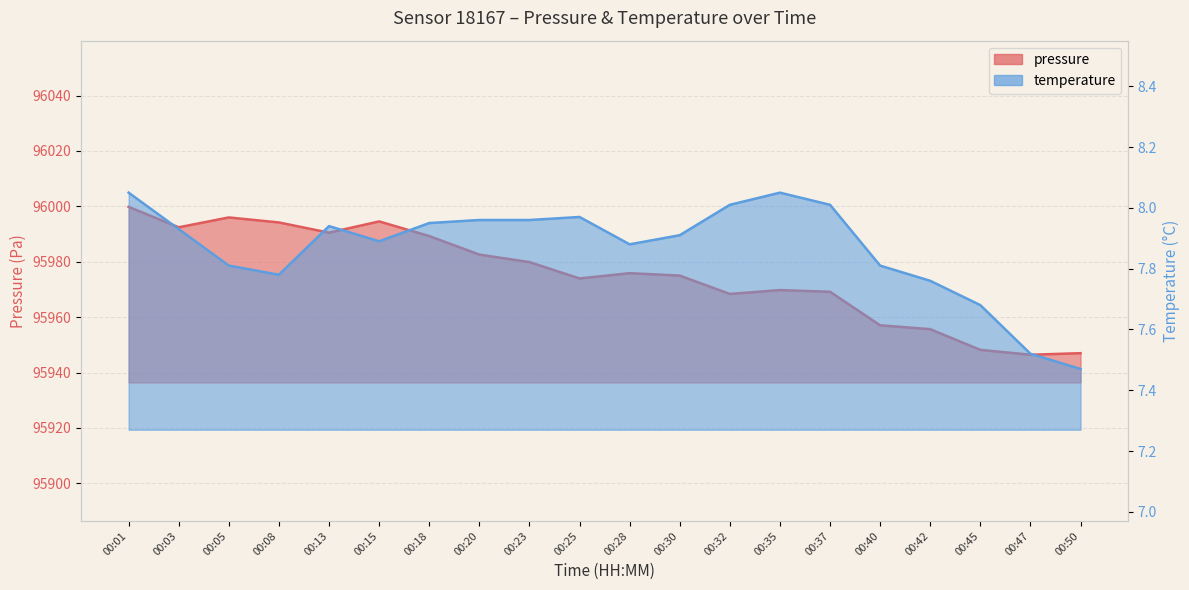

Reading left to right, what are all the values shown in this chart?

pressure: 95999.8	95992.4	95996.0	95994.2	95990.5	95994.6	95989.3	95982.6	95979.9	95974.0	95975.9	95975.0	95968.4	95969.8	95969.2	95957.1	95955.7	95948.2	95946.4	95947.0
temperature: 8.1	7.9	7.8	7.8	7.9	7.9	8.0	8.0	8.0	8.0	7.9	7.9	8.0	8.1	8.0	7.8	7.8	7.7	7.5	7.5